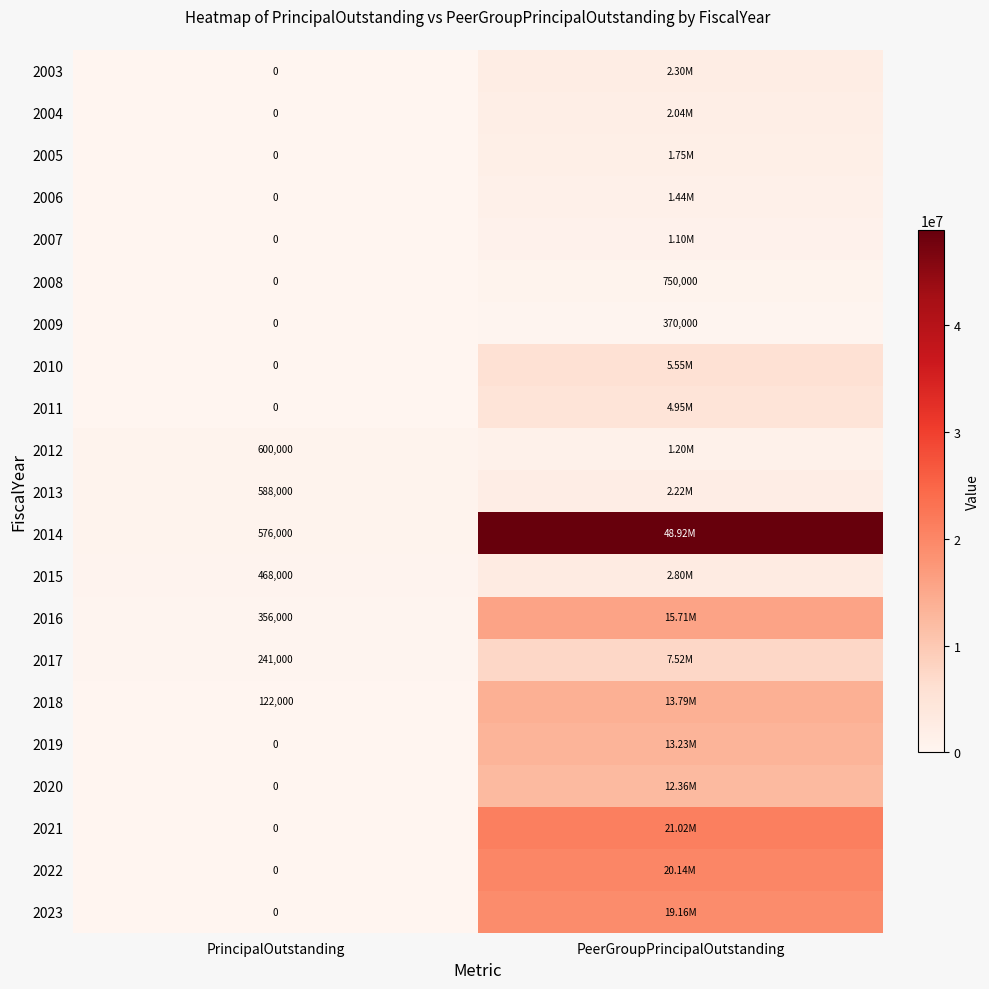

What is the spread (max minus min) of values at PeerGroupPrincipalOutstanding?

48550302.5